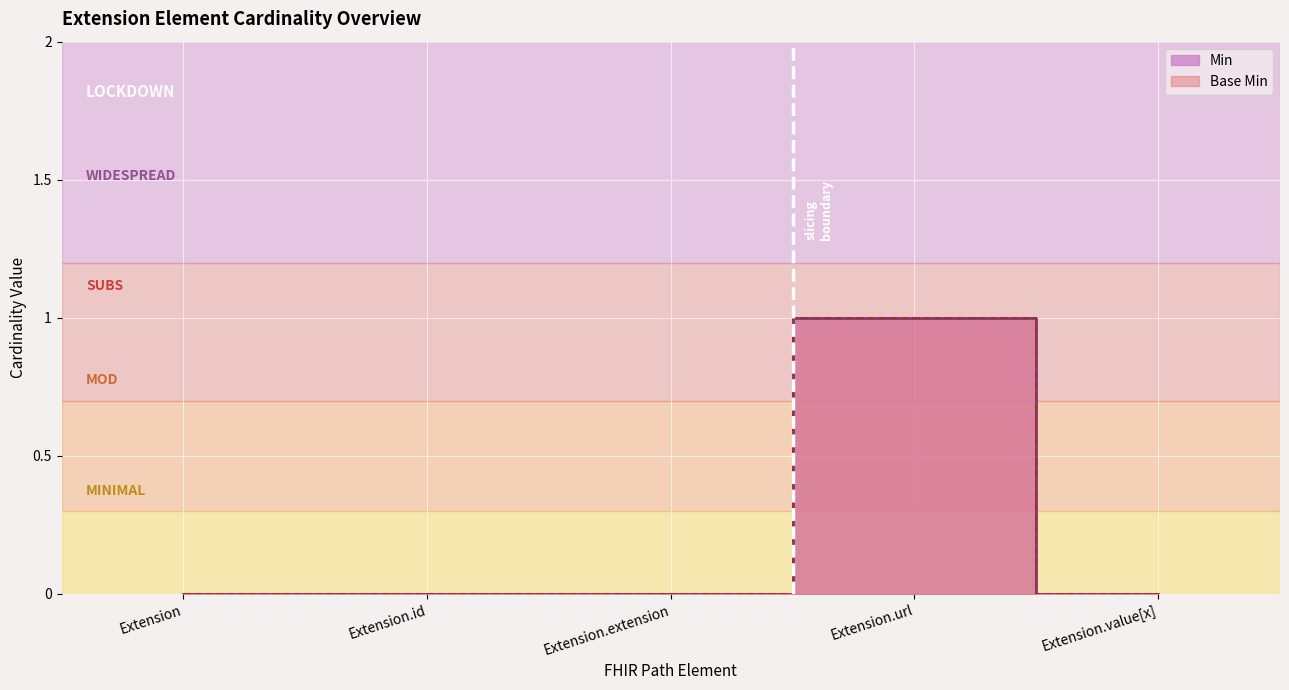

How many values in the Base Min series exceed 0?

1